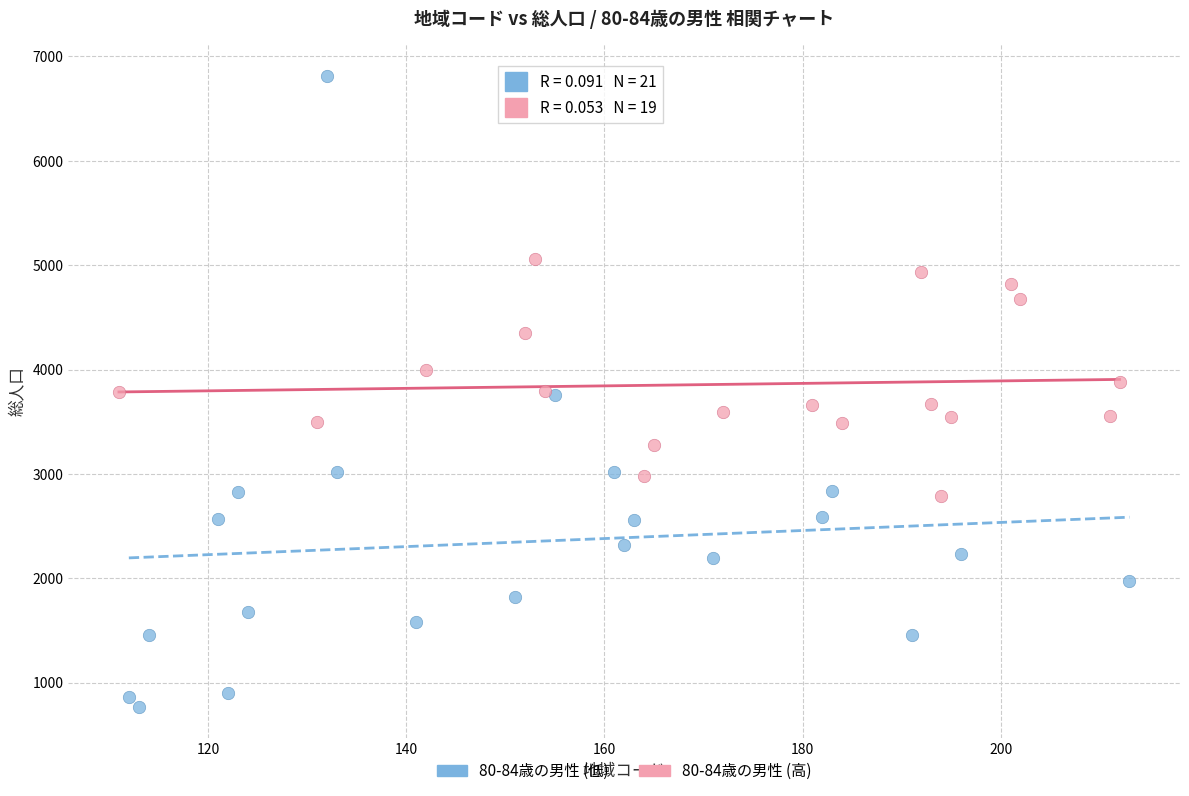

Which series has the largest Y range (max minus min)?

80-84歳の男性 (低)